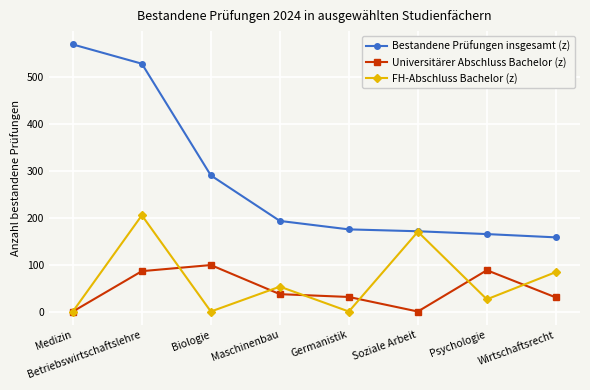

Between Germanistik and Soziale Arbeit, which series saw the biggest shift?

FH-Abschluss Bachelor (z)